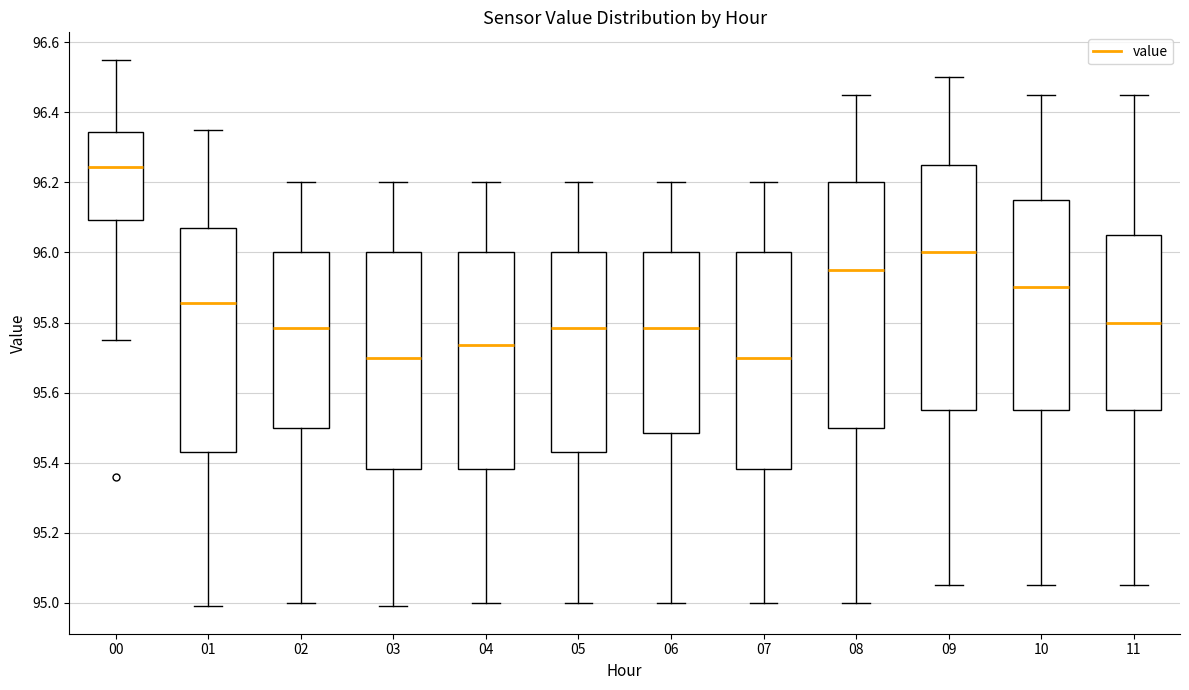

Reading left to right, transcribe this box plot: for each box, give where its median line is, the range the box spans, and where its two whiskers end, as read against the y-axis. The values are not printed on the chart, so give them approximately, as read against the axis.

00: median 96.24, box 96.10 to 96.34, whiskers 95.76 to 96.56
01: median 95.86, box 95.44 to 96.08, whiskers 95.00 to 96.36
02: median 95.78, box 95.50 to 96.00, whiskers 95.00 to 96.20
03: median 95.70, box 95.38 to 96.00, whiskers 95.00 to 96.20
04: median 95.74, box 95.38 to 96.00, whiskers 95.00 to 96.20
05: median 95.78, box 95.44 to 96.00, whiskers 95.00 to 96.20
06: median 95.78, box 95.48 to 96.00, whiskers 95.00 to 96.20
07: median 95.70, box 95.38 to 96.00, whiskers 95.00 to 96.20
08: median 95.96, box 95.50 to 96.20, whiskers 95.00 to 96.46
09: median 96.00, box 95.56 to 96.26, whiskers 95.06 to 96.50
10: median 95.90, box 95.56 to 96.16, whiskers 95.06 to 96.46
11: median 95.80, box 95.56 to 96.06, whiskers 95.06 to 96.46